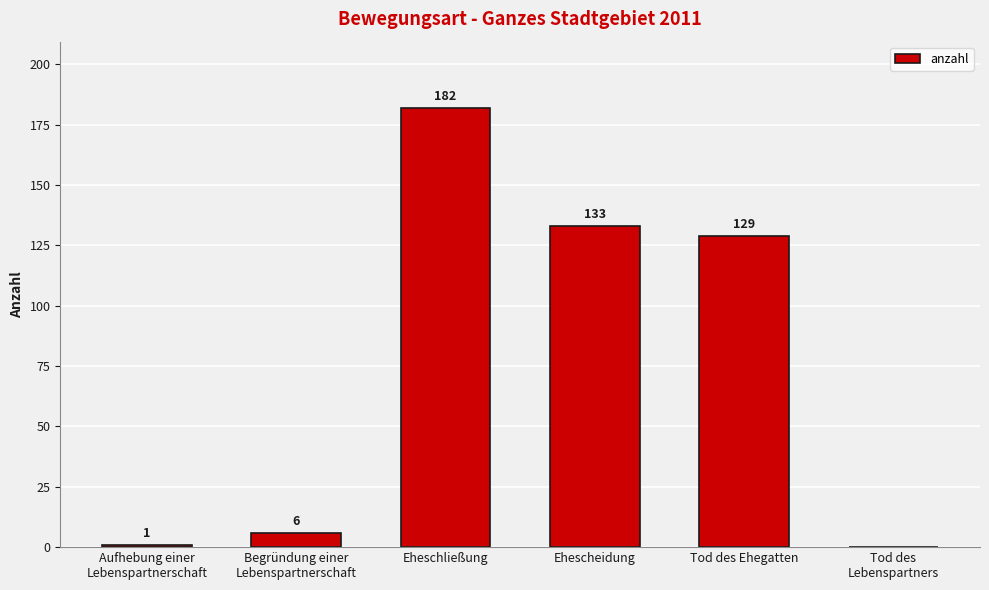

Reading left to right, what are all the values shown in this chart?

1	6	182	133	129	0